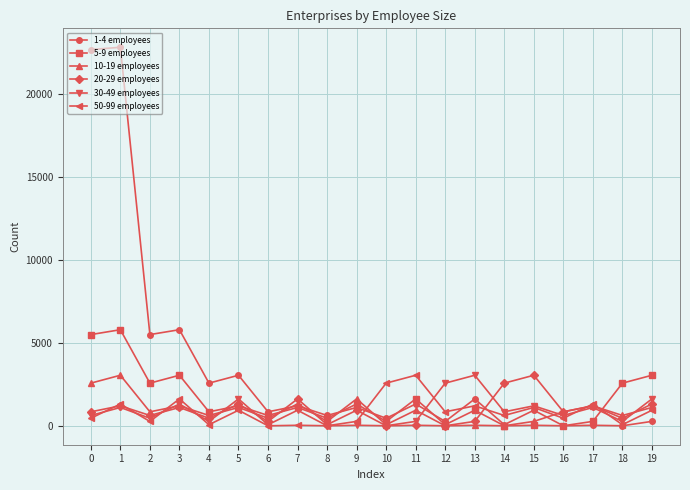

Which series changed the most between 12 and 16?

30-49 employees